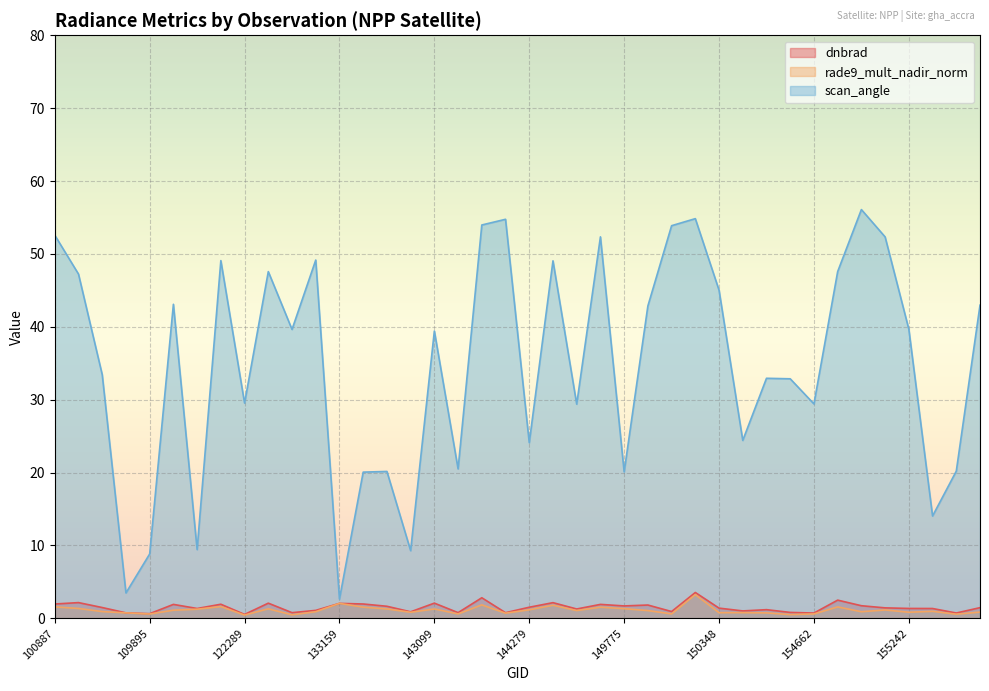

What is the label of the 20th point from the left?

143889